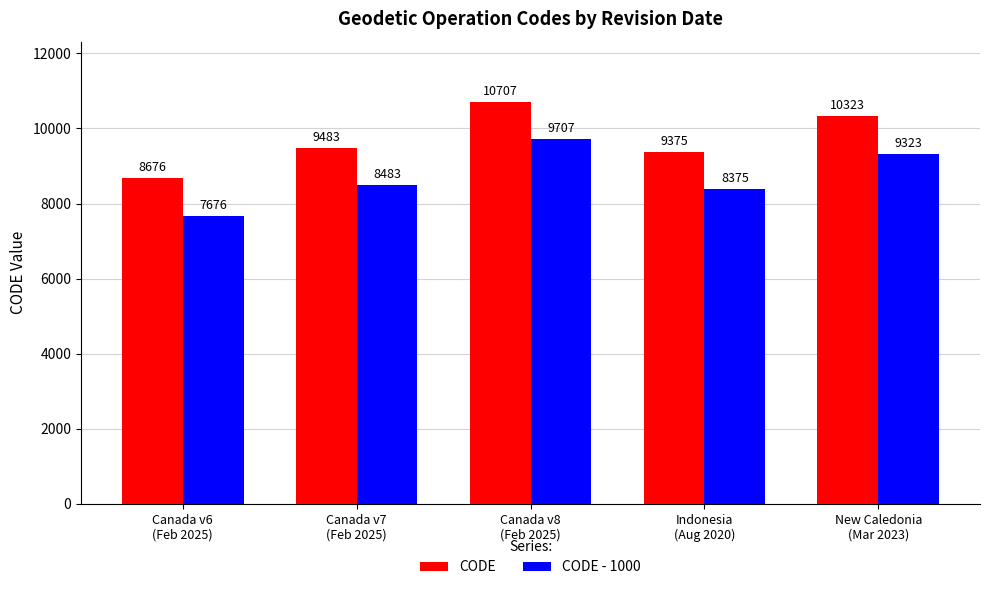

The value of CODE at Canada v8
(Feb 2025) is 5299. True or false?

False